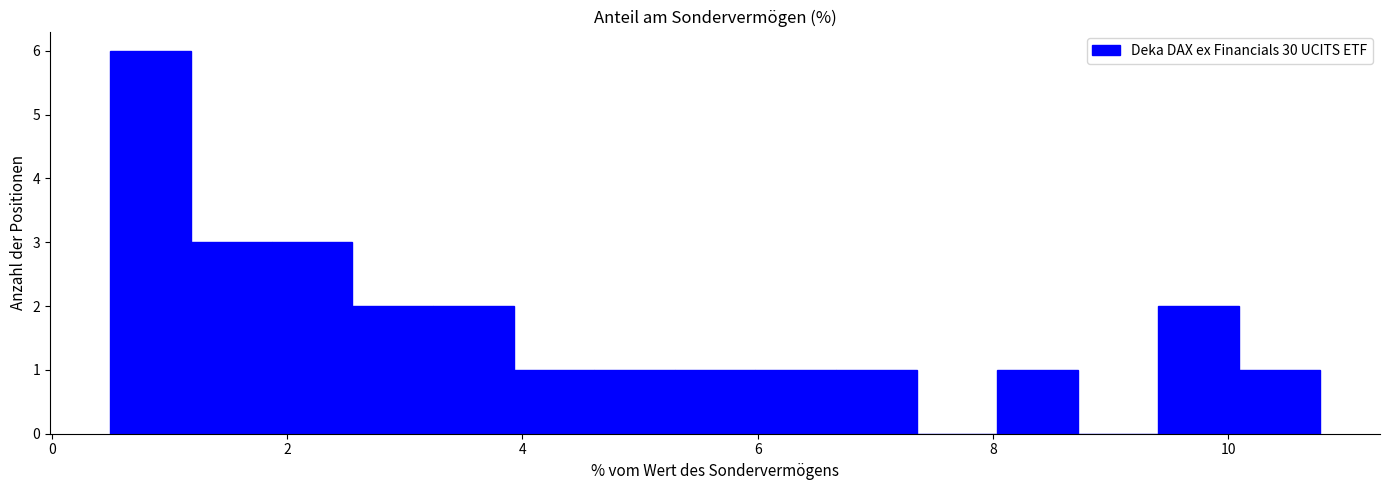

Read against the x-axis, roughly where is the centre of the tallest bar?

0.8